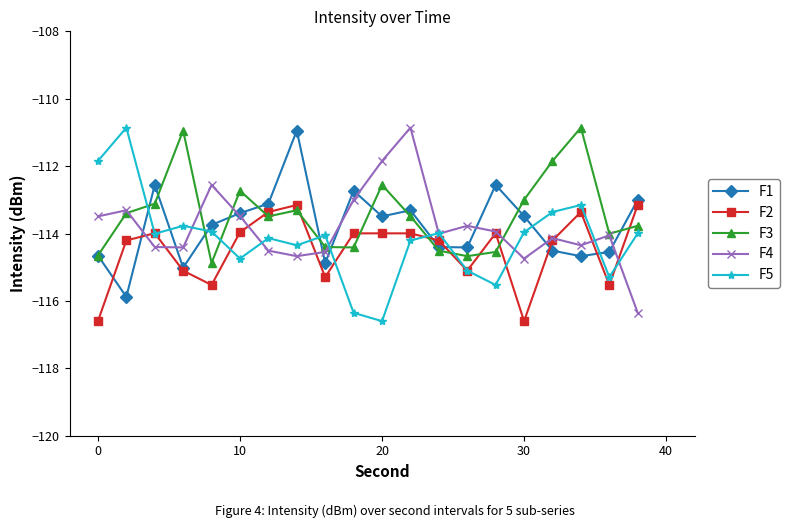

Which series has the largest range (max minus min)?

F5